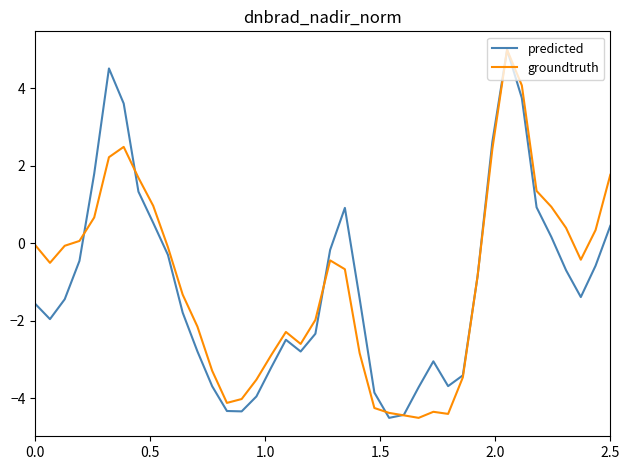

What is the highest value of the groundtruth series?

5.0